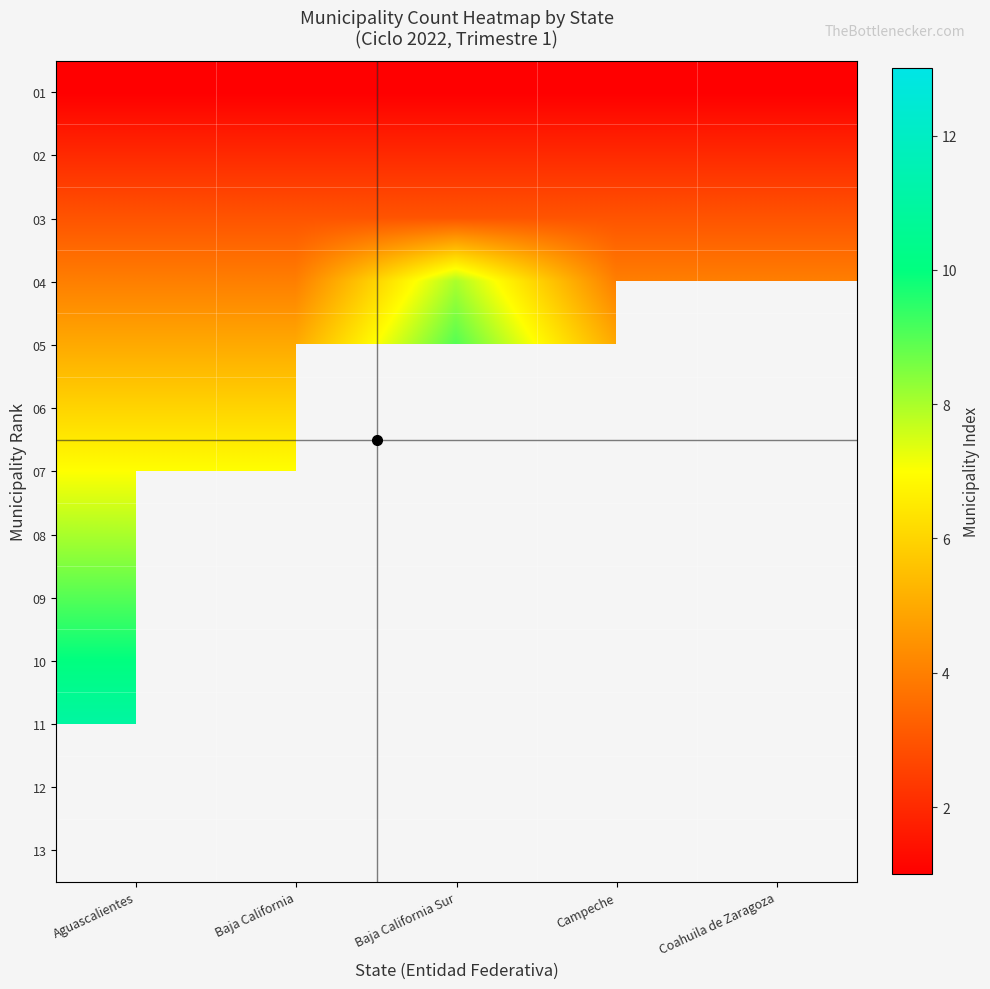

What is the difference between the highest and lowest values at Coahuila de Zaragoza?

3.0